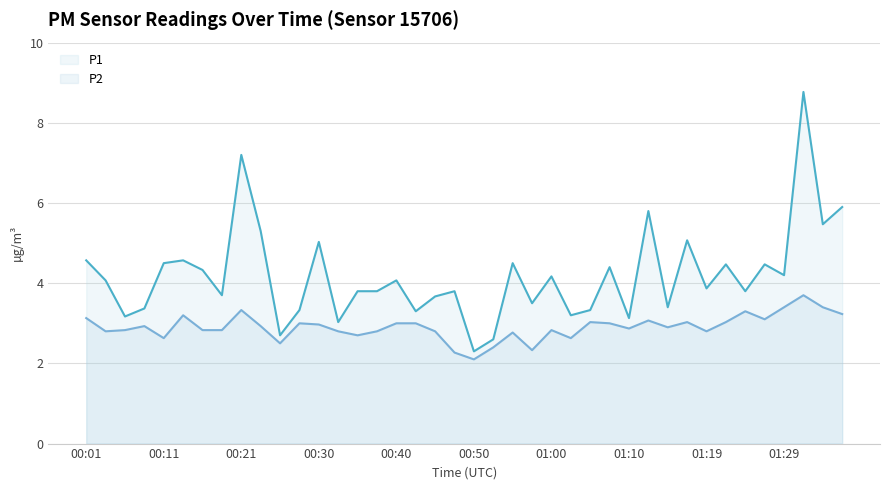

True or false: P1 and P2 cross at least once.

False